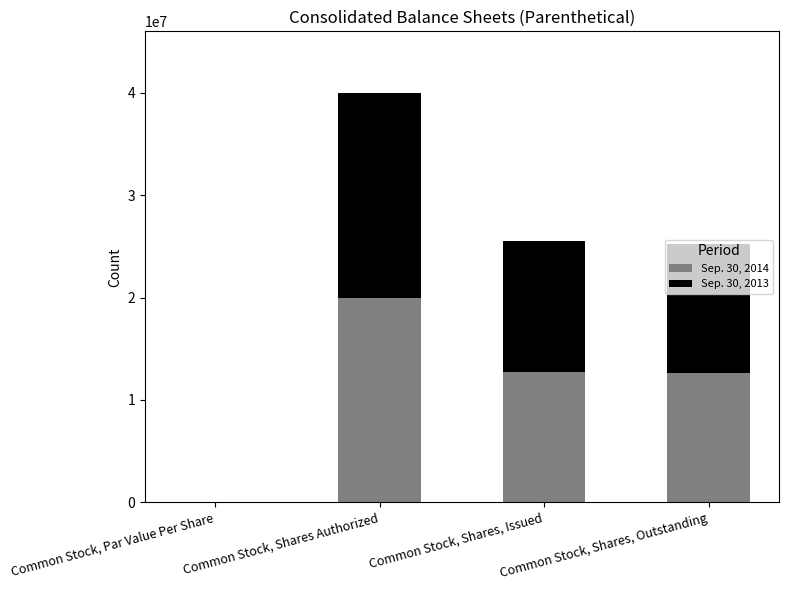

What is the total value across all series at Common Stock, Shares, Outstanding?

25239194.0